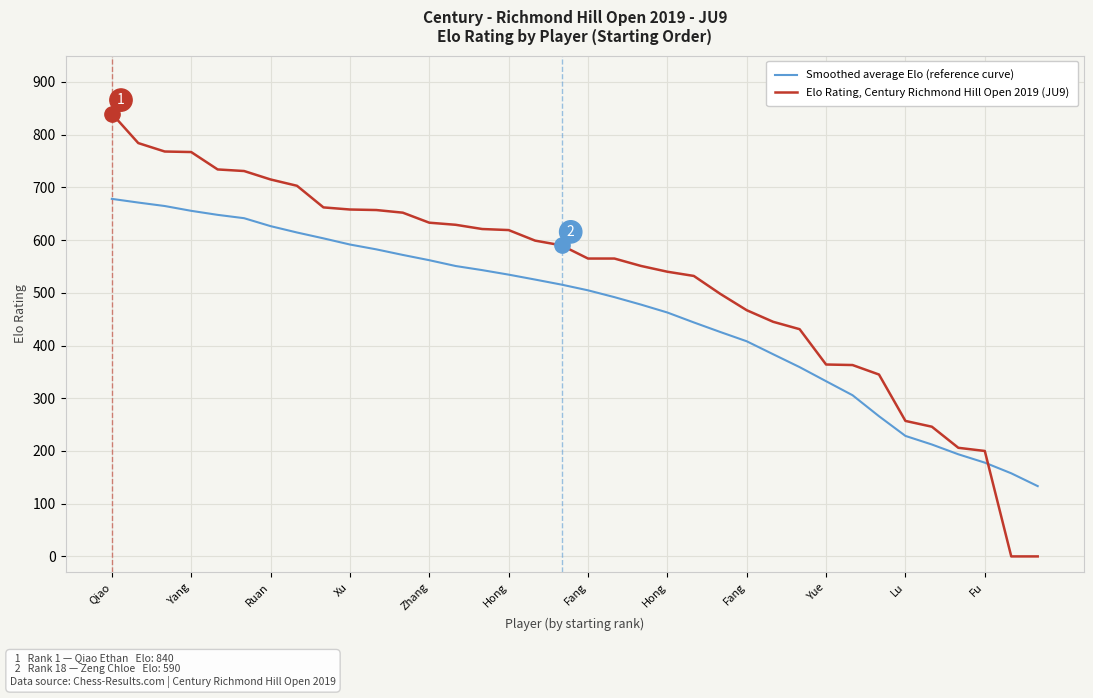

Which series has the largest total across all categories?

Elo Rating, Century Richmond Hill Open 2019 (JU9)